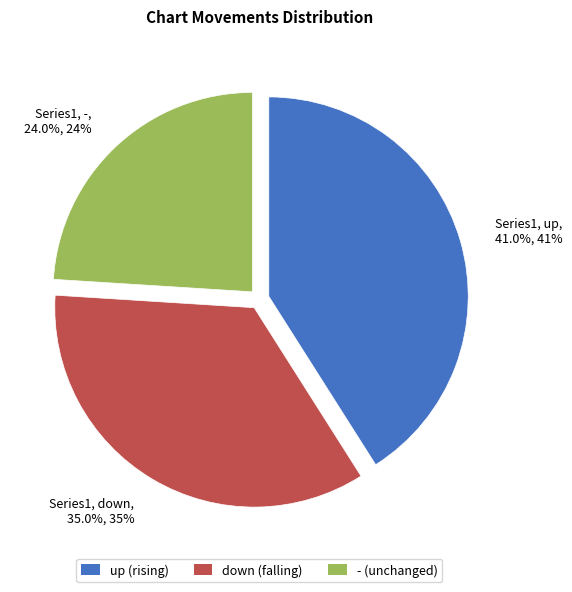

Does any single category account for the majority?

No